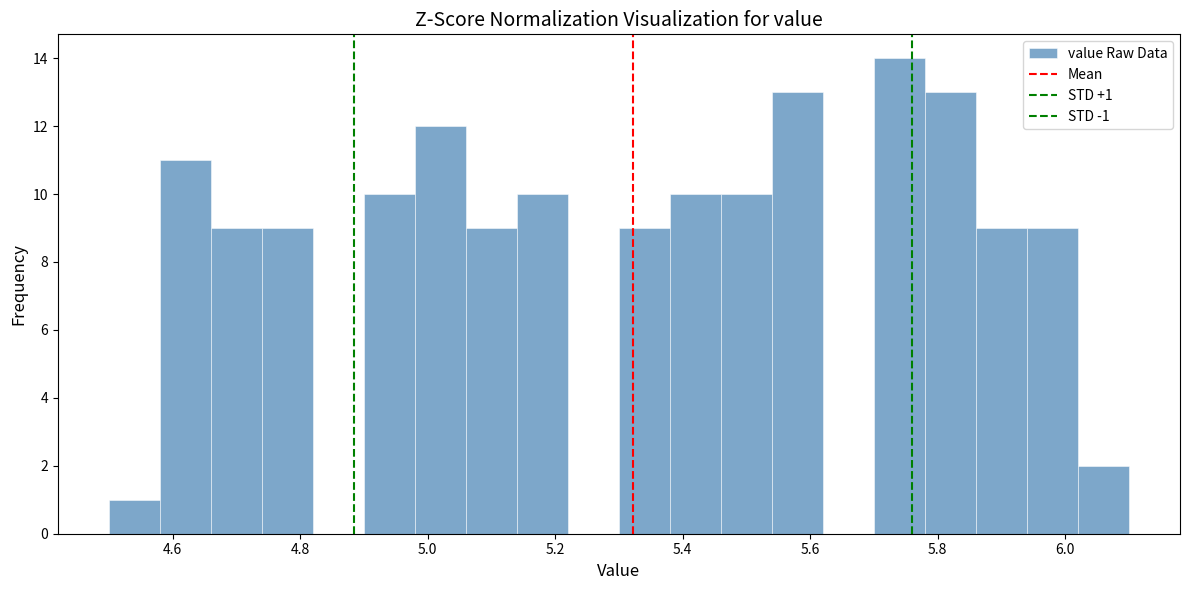

Over which range of the x-axis is the bar tallest?

5.70 to 5.78